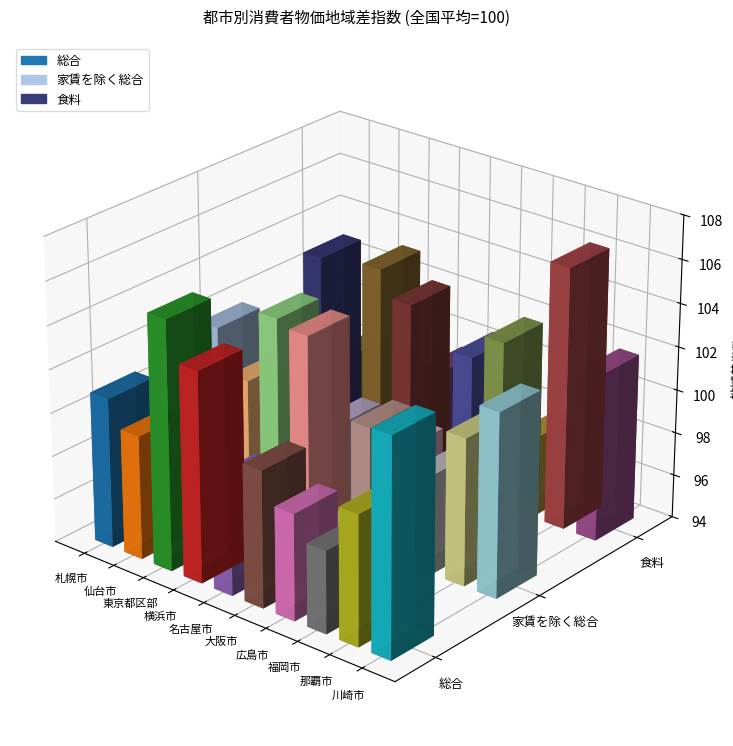

What is the difference between the maximum and minimum values in the 総合 series?

7.7